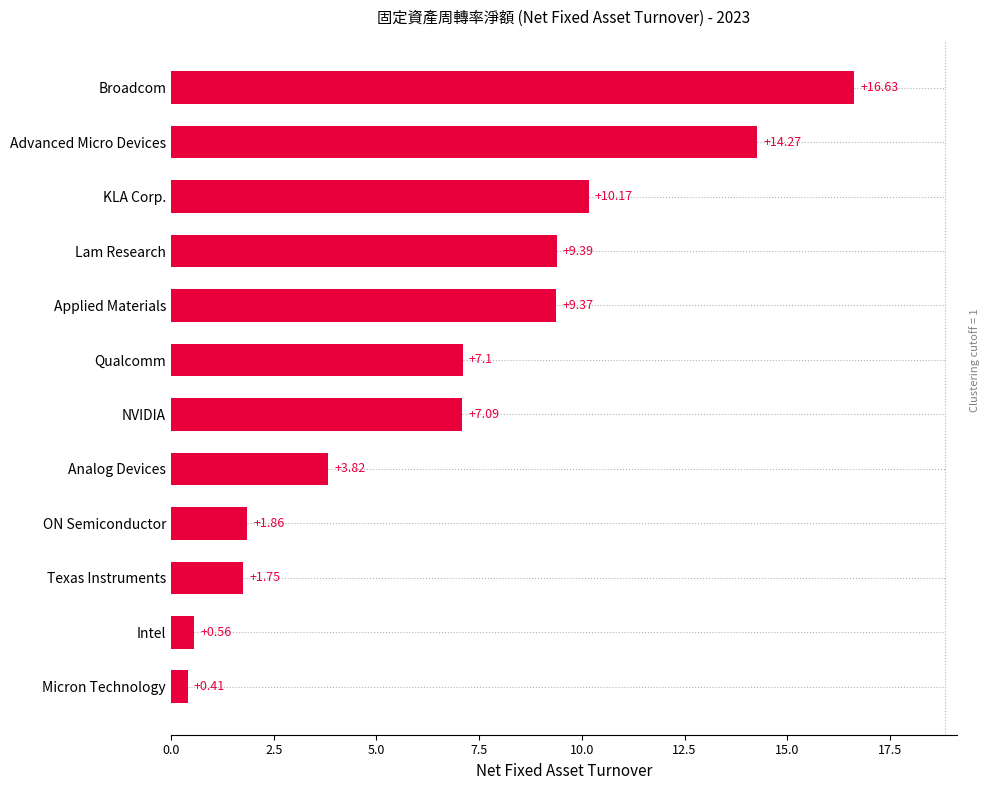

What is the maximum value shown in the chart?

16.6